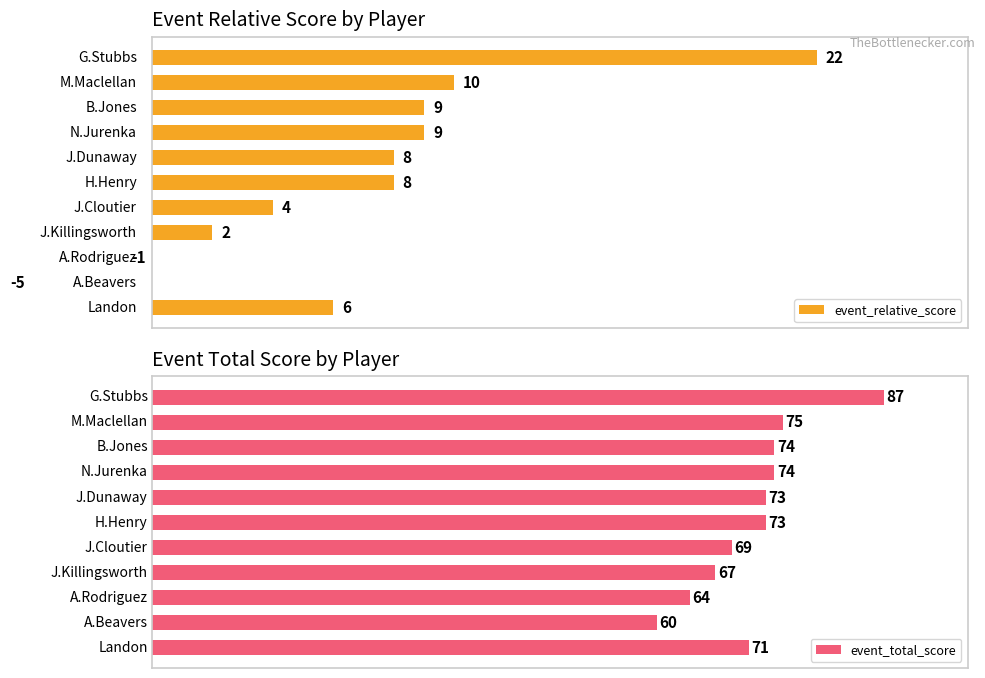

True or false: event_relative_score has a value of 4 at 4.

True